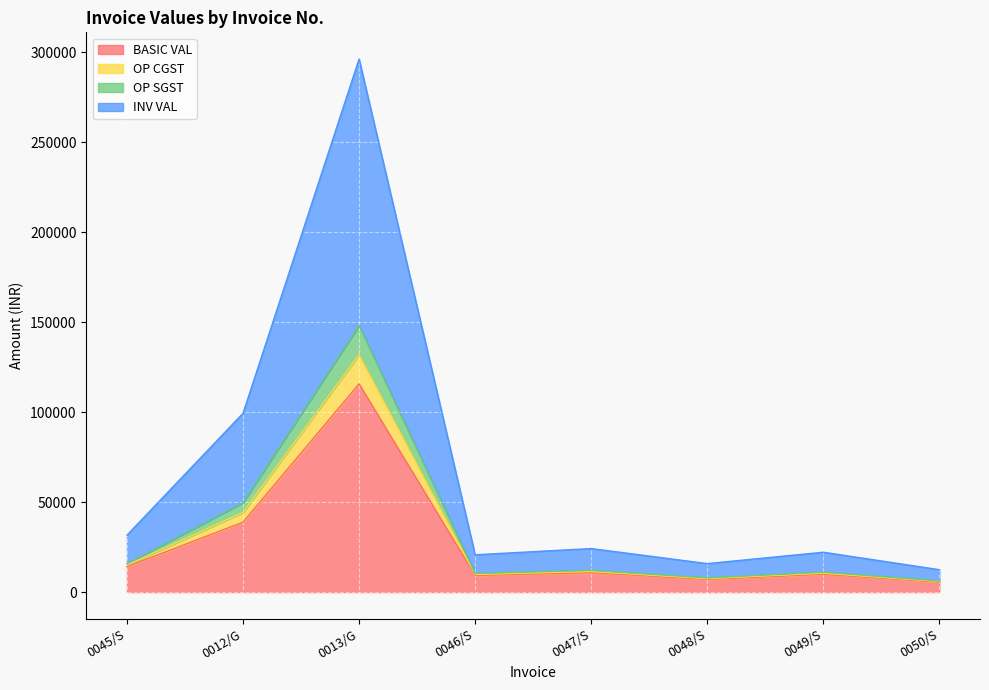

How many values in the BASIC VAL series are below 10800?

4